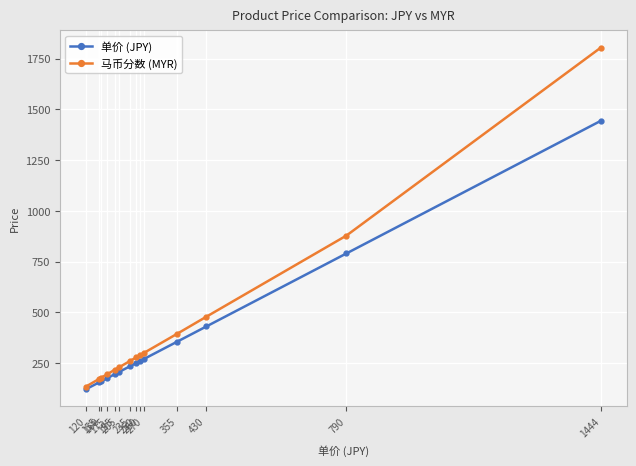

Which series has the largest total across all categories?

马币分数 (MYR)